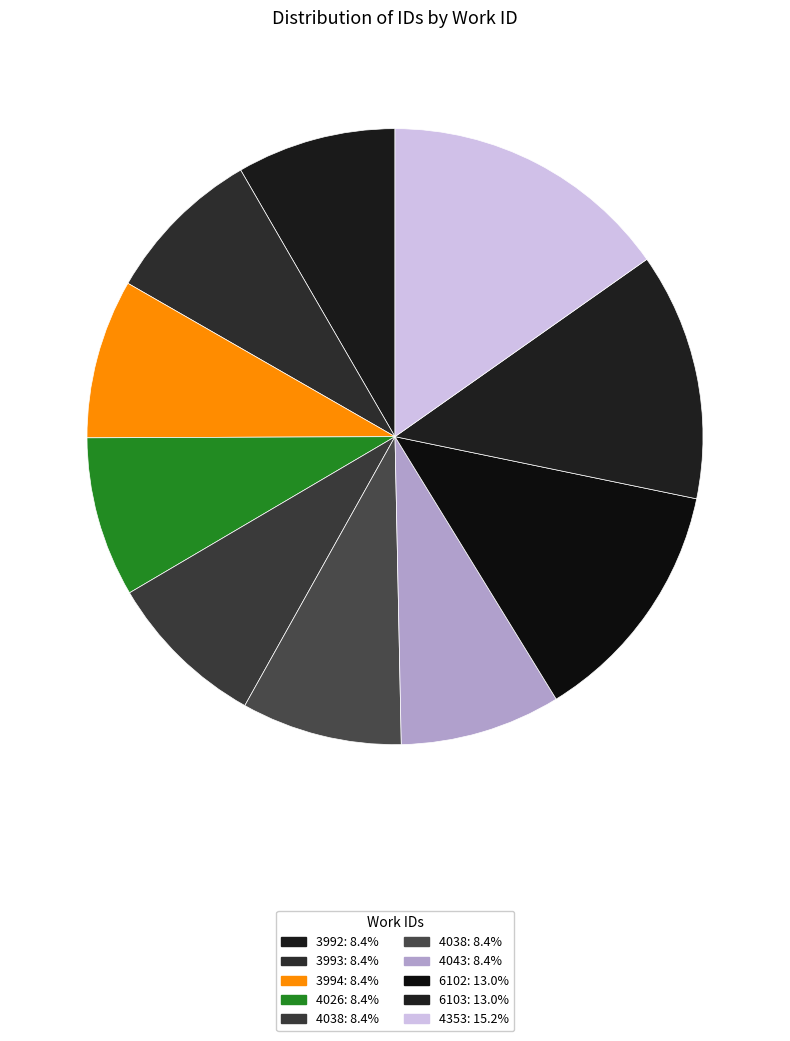

Which category has the biggest portion of the pie?

4353